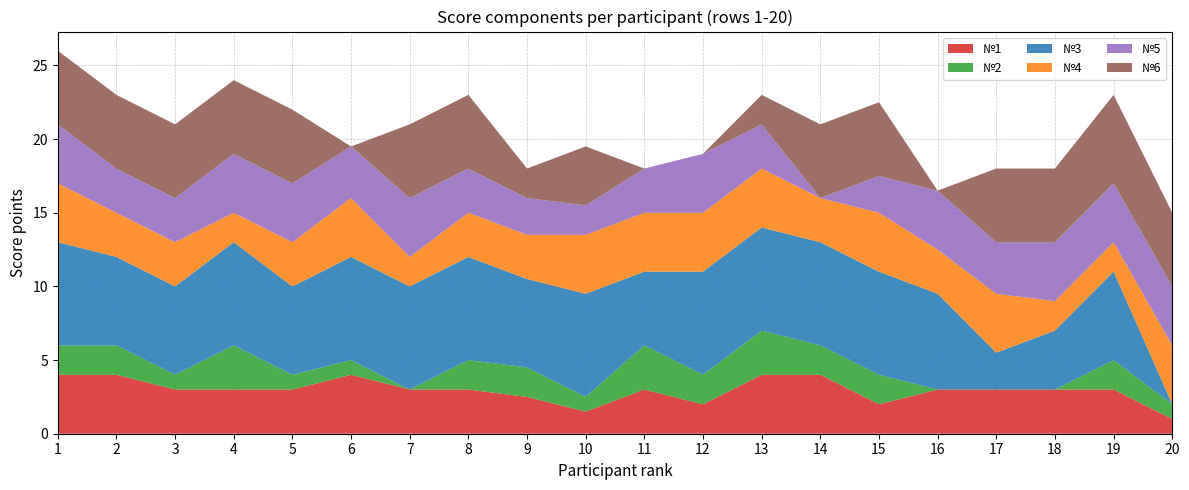

Reading left to right, transcribe all the data shown in this chart.

№1: 4.0	4.0	3.0	3.0	3.0	4.0	3.0	3.0	2.5	1.5	3.0	2.0	4.0	4.0	2.0	3.0	3.0	3.0	3.0	1.0
№2: 2.0	2.0	1.0	3.0	1.0	1.0	0.0	2.0	2.0	1.0	3.0	2.0	3.0	2.0	2.0	0.0	0.0	0.0	2.0	1.0
№3: 7.0	6.0	6.0	7.0	6.0	7.0	7.0	7.0	6.0	7.0	5.0	7.0	7.0	7.0	7.0	6.5	2.5	4.0	6.0	0.0
№4: 4.0	3.0	3.0	2.0	3.0	4.0	2.0	3.0	3.0	4.0	4.0	4.0	4.0	3.0	4.0	3.0	4.0	2.0	2.0	4.0
№5: 4.0	3.0	3.0	4.0	4.0	3.5	4.0	3.0	2.5	2.0	3.0	4.0	3.0	0.0	2.5	4.0	3.5	4.0	4.0	4.0
№6: 5.0	5.0	5.0	5.0	5.0	0.0	5.0	5.0	2.0	4.0	0.0	0.0	2.0	5.0	5.0	0.0	5.0	5.0	6.0	5.0